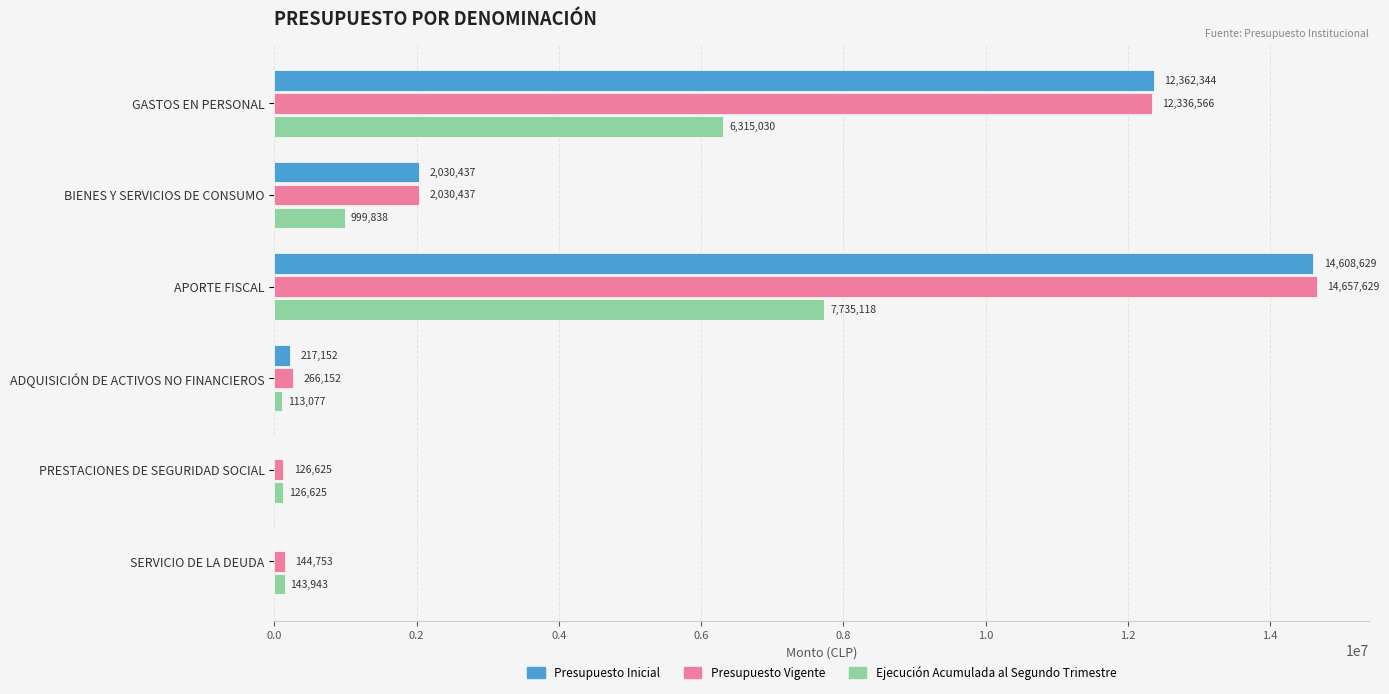

Where is Presupuesto Inicial nearest to the value 7304314?

GASTOS EN PERSONAL